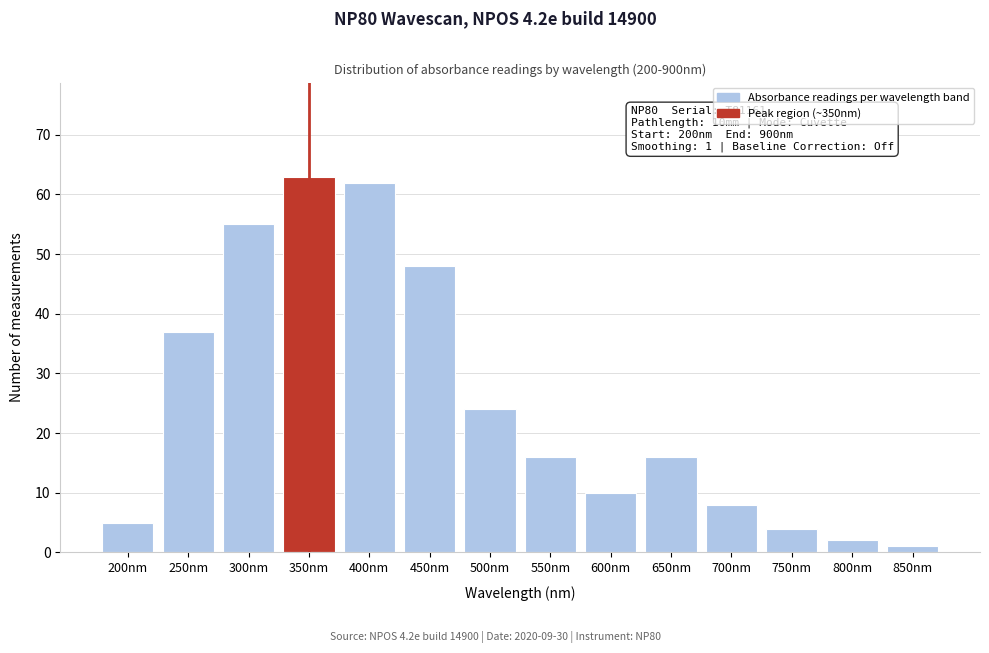

Reading left to right, transcribe all the data shown in this chart.

5	37	55	63	62	48	24	16	10	16	8	4	2	1